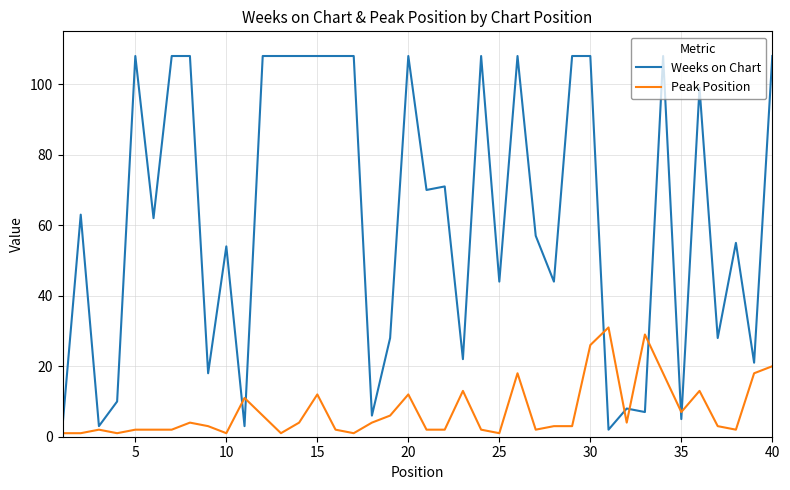

Which series has the widest spread of values?

Weeks on Chart